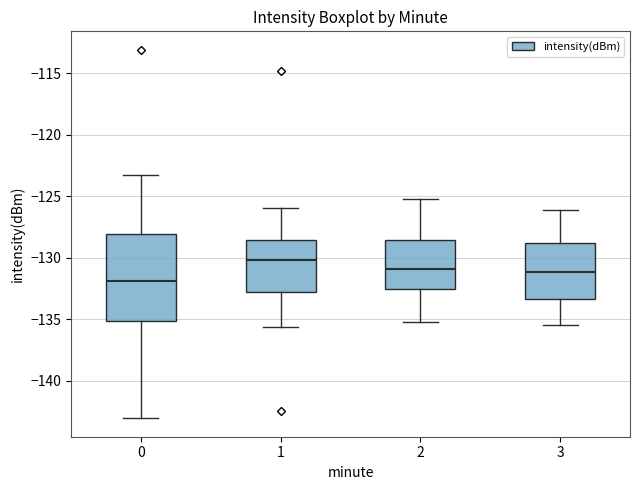

Which box's median line is the highest?

1